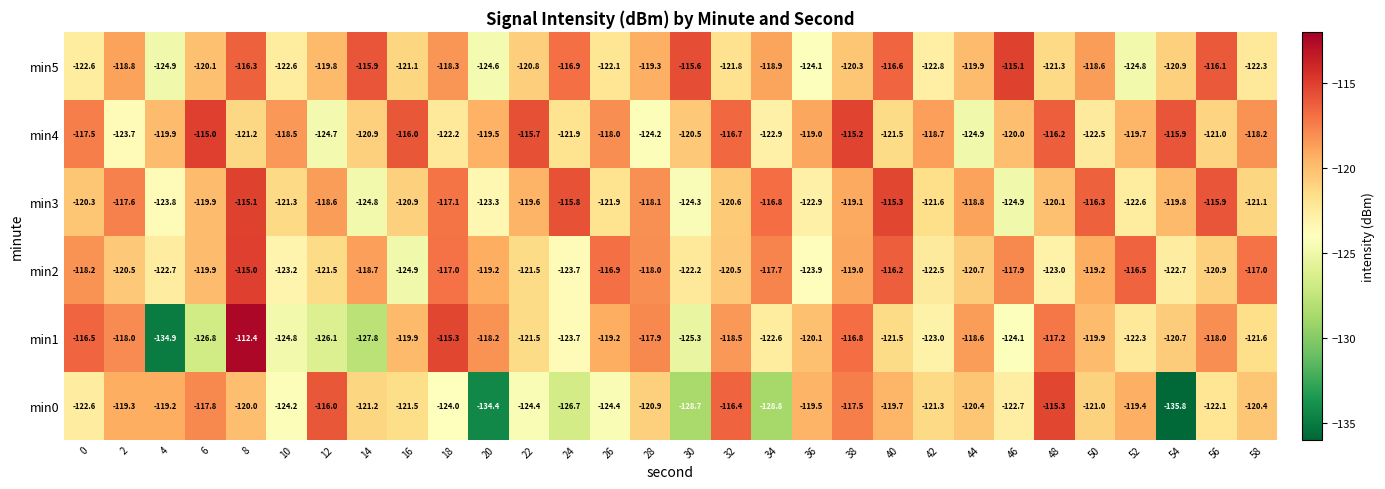

What is the minimum value for min1?

-134.9